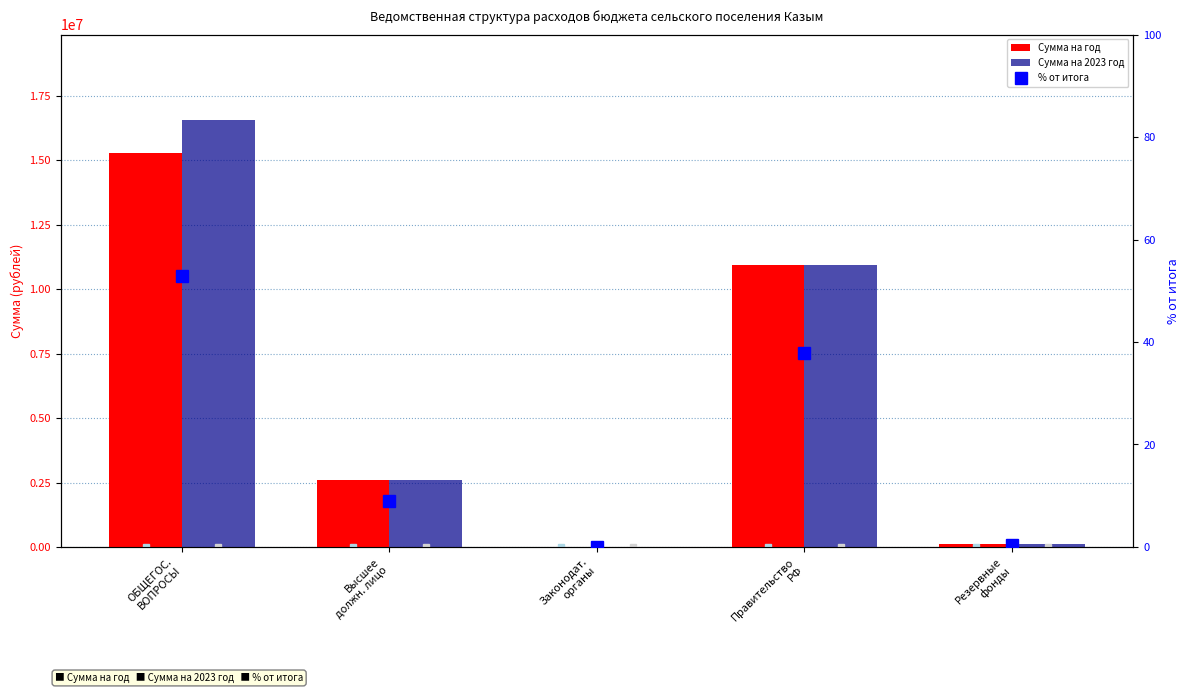

What is the label of the 1st bar from the left?

ОБЩЕГОС.
ВОПРОСЫ